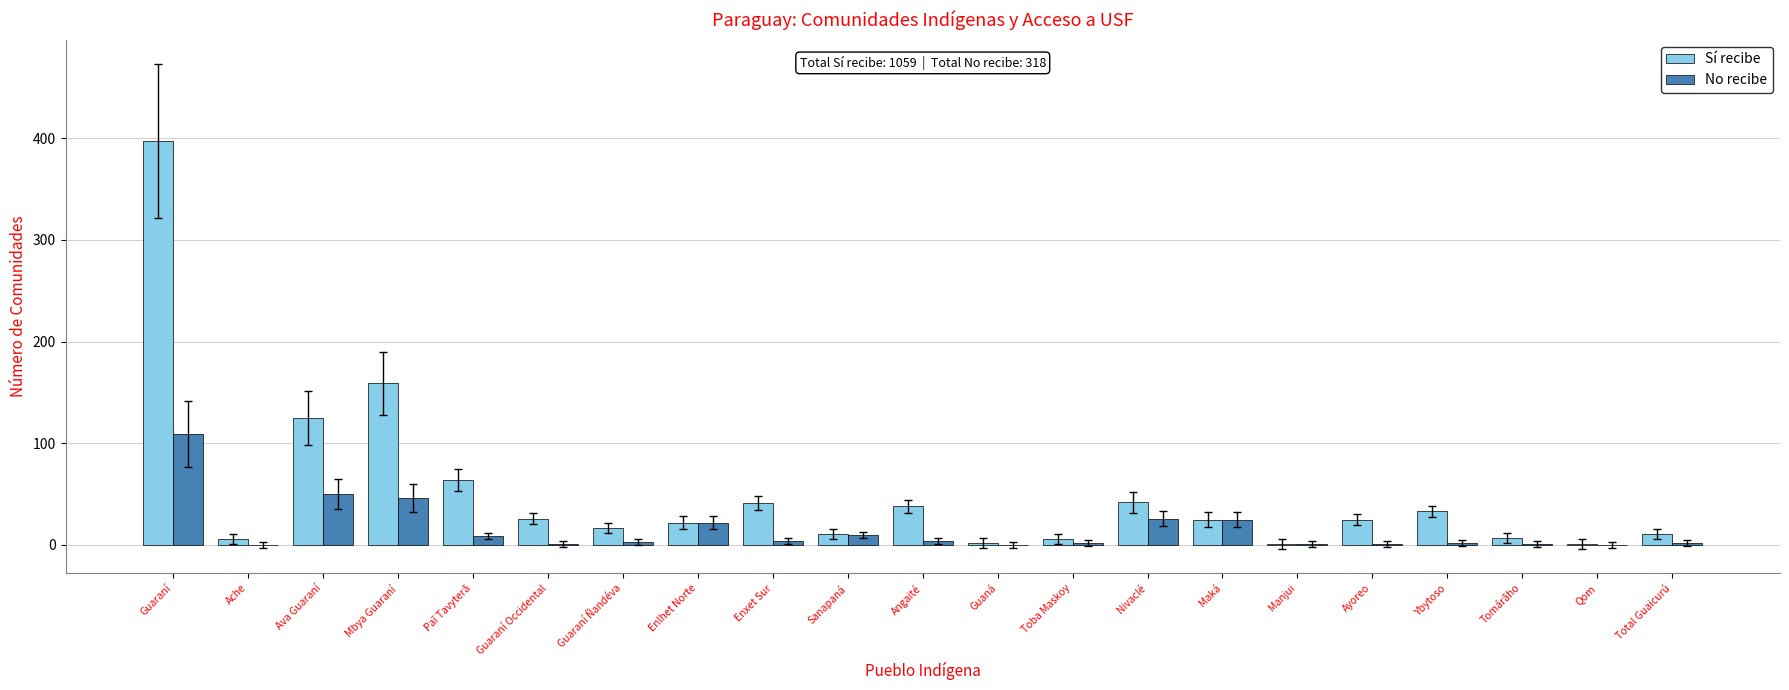

How many categories are shown in the chart?

21